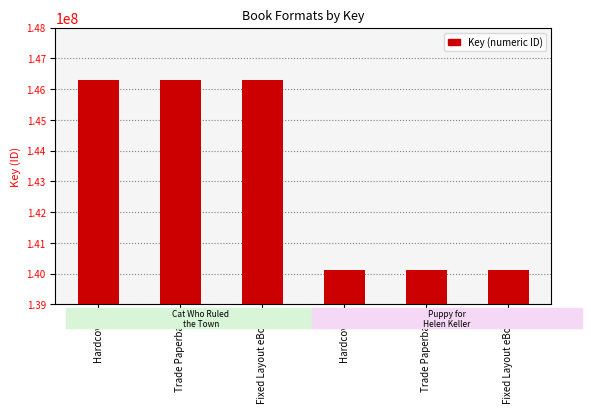

Approximately how many times larger is the value at Hardcover compared to Fixed Layout eBook?

1.0